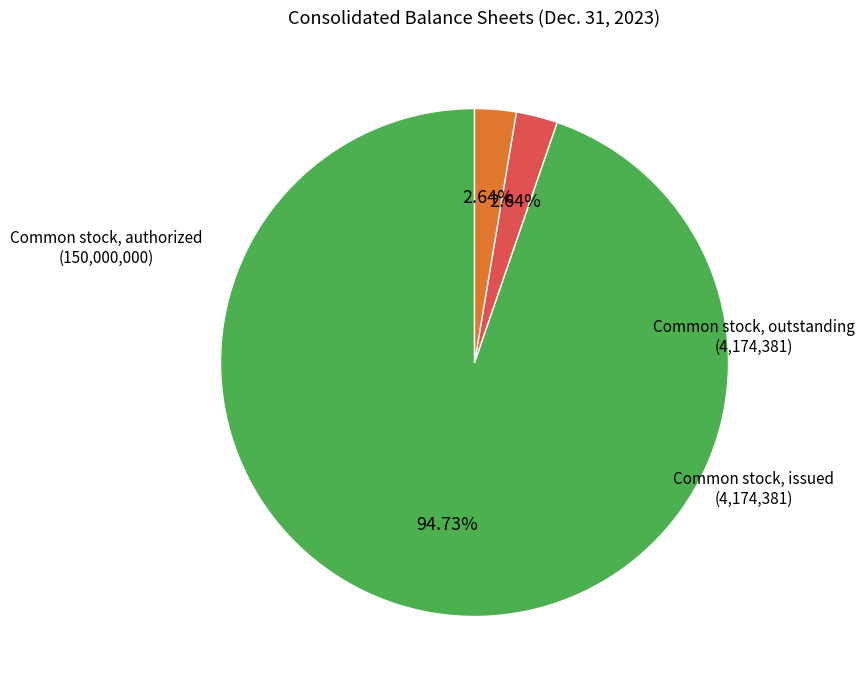

Does any single category account for the majority?

Yes